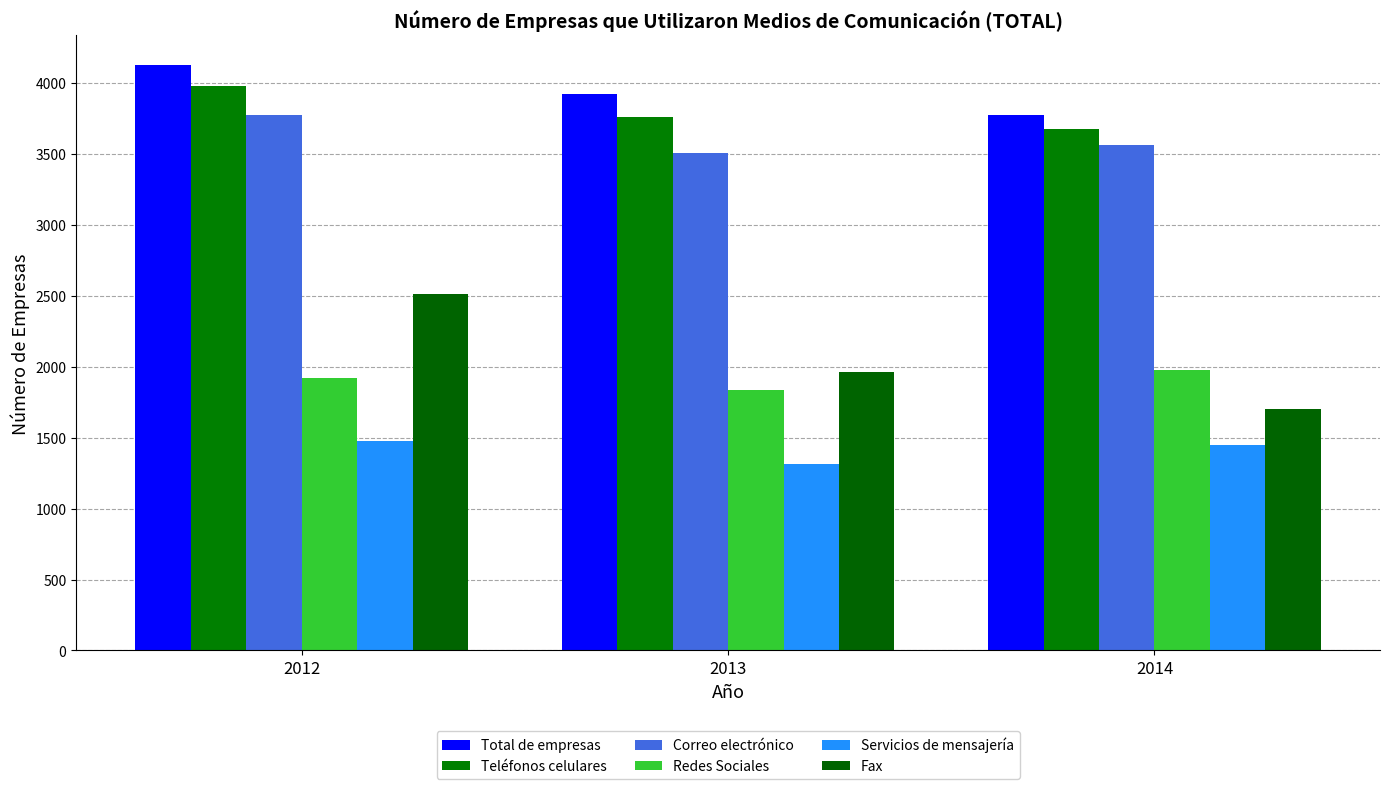

At how many categories does at least one series exceed 3400?

3